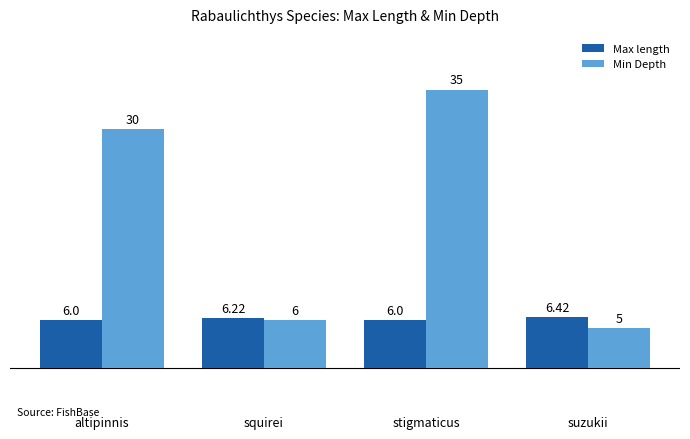

True or false: Max length has a value of 1.3 at altipinnis.

False